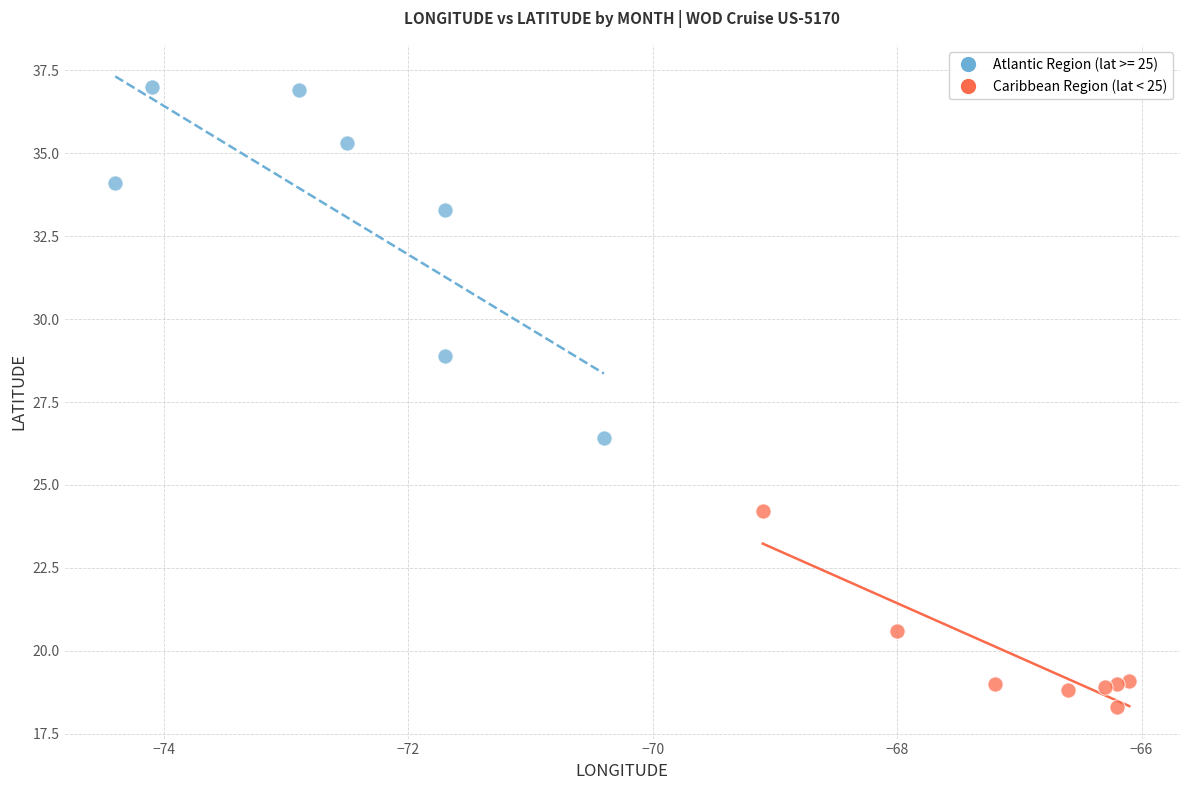

Which series contains the highest Y value?

Atlantic Region (lat >= 25)